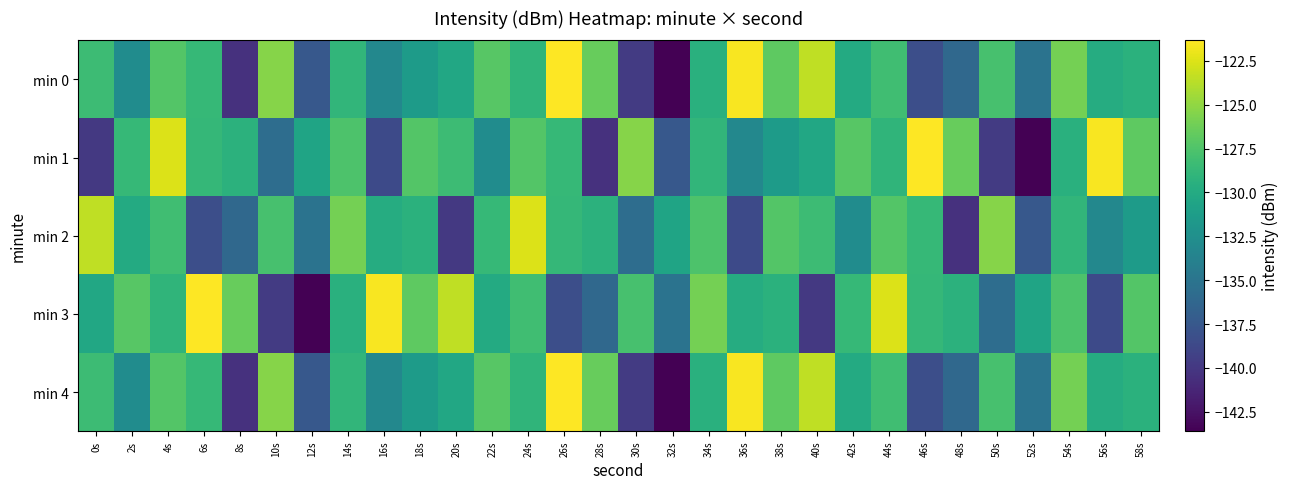

What is the difference between the highest and lowest values at 58s?

4.6